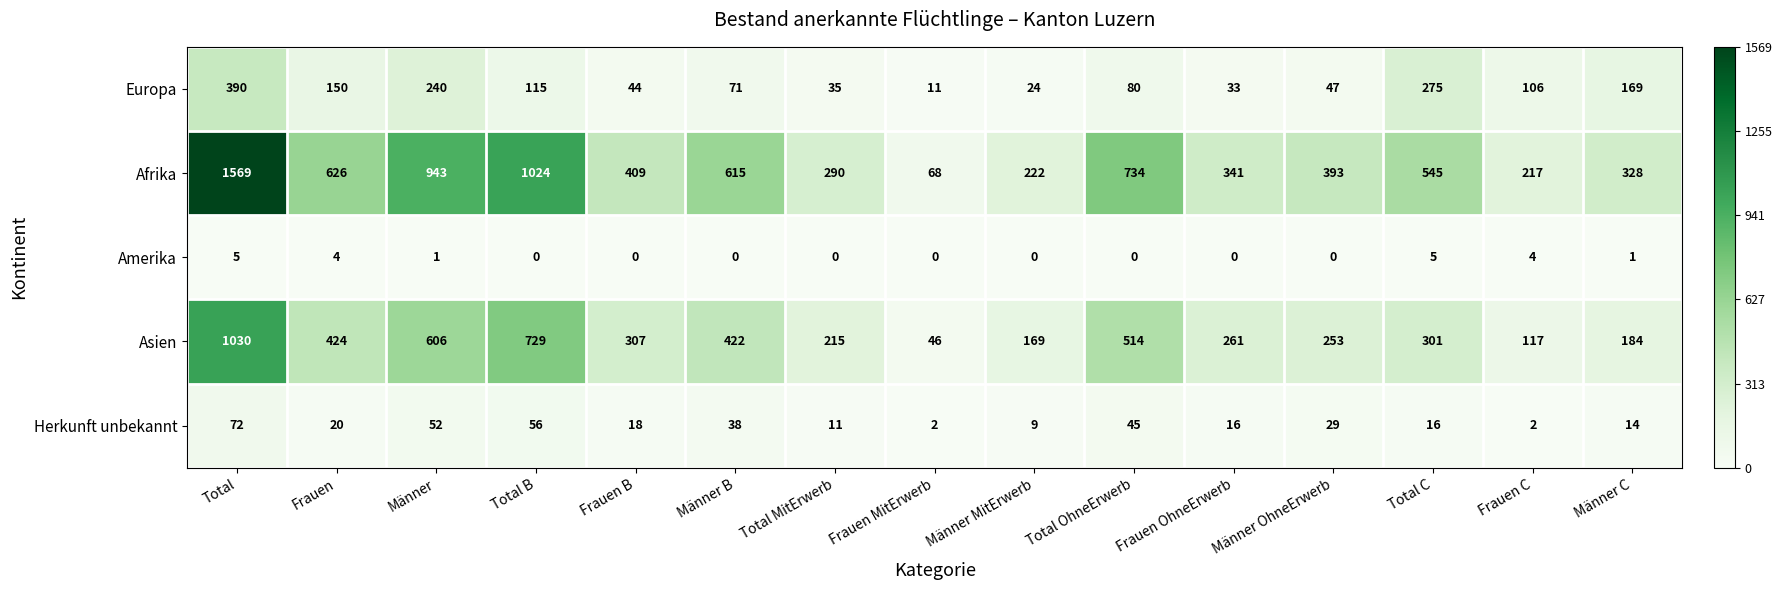

At how many categories does at least one series exceed 0?

15